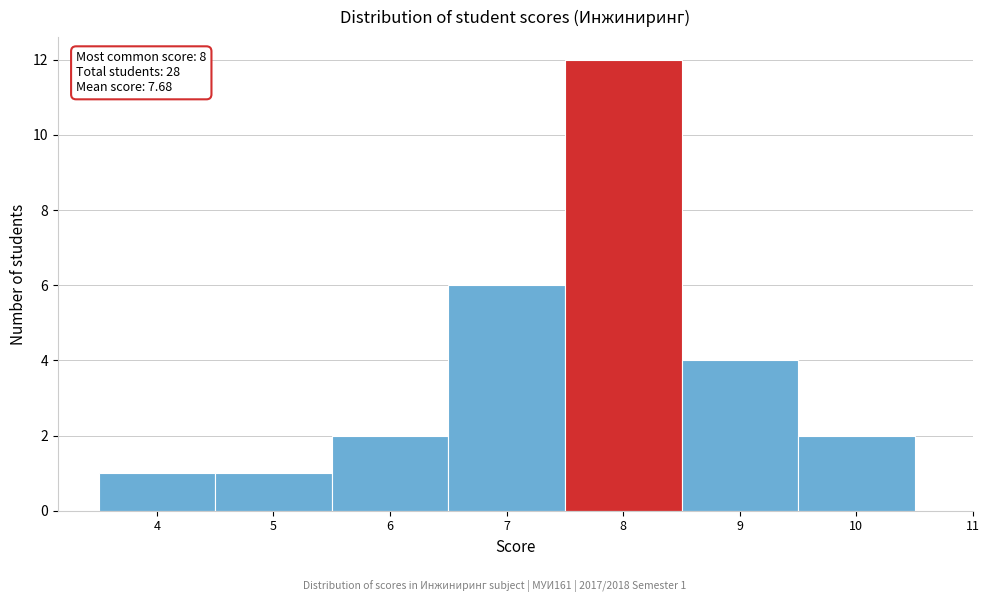

Which range on the x-axis has the tallest bar?

7.5 to 8.5